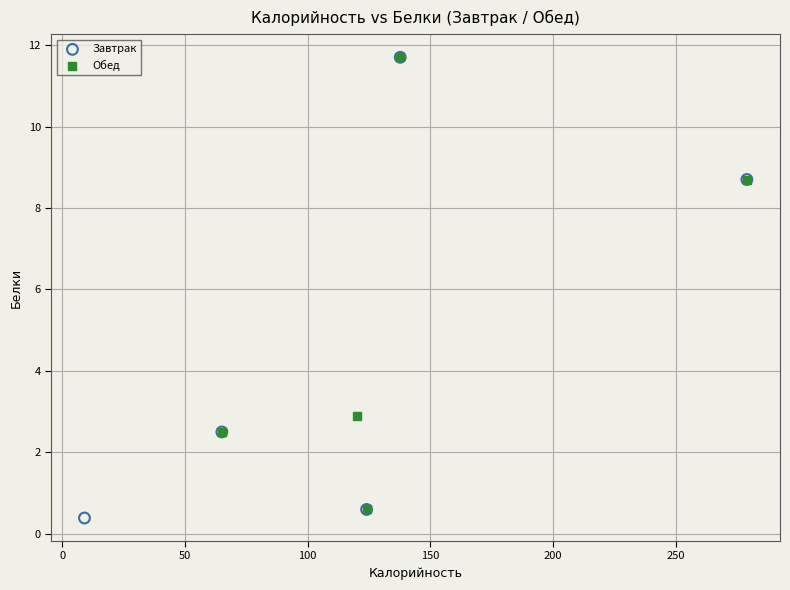

Which series has the widest spread of Y values?

Завтрак